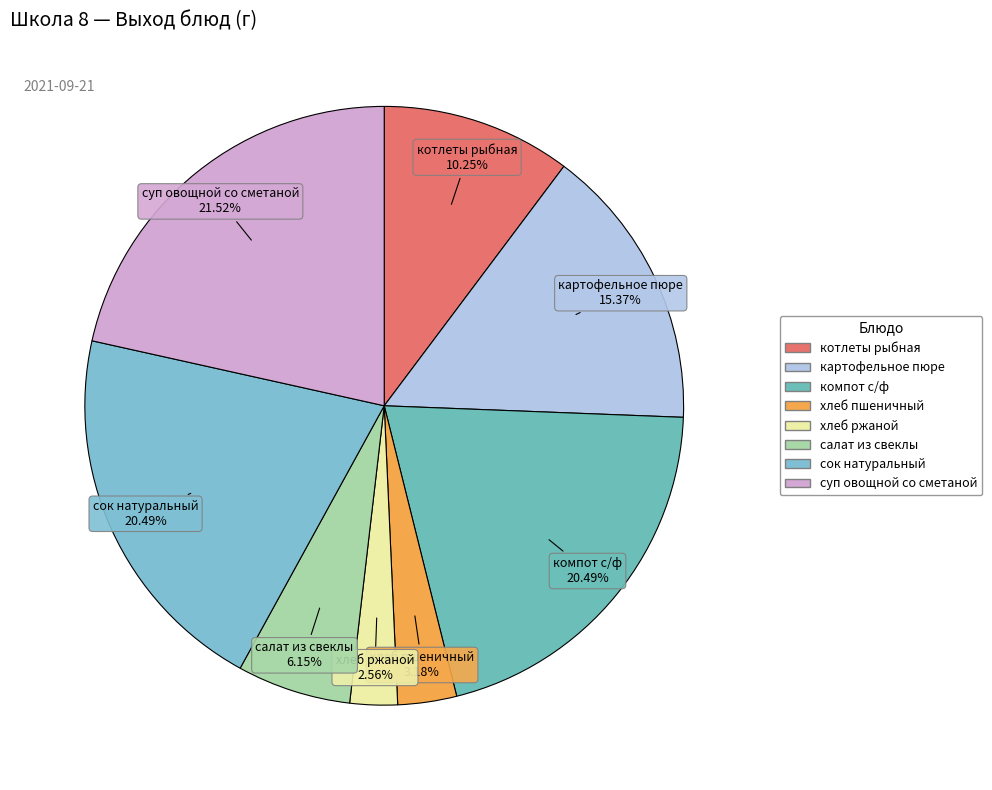

What percentage is the картофельное пюре slice, to the nearest percent?

15%